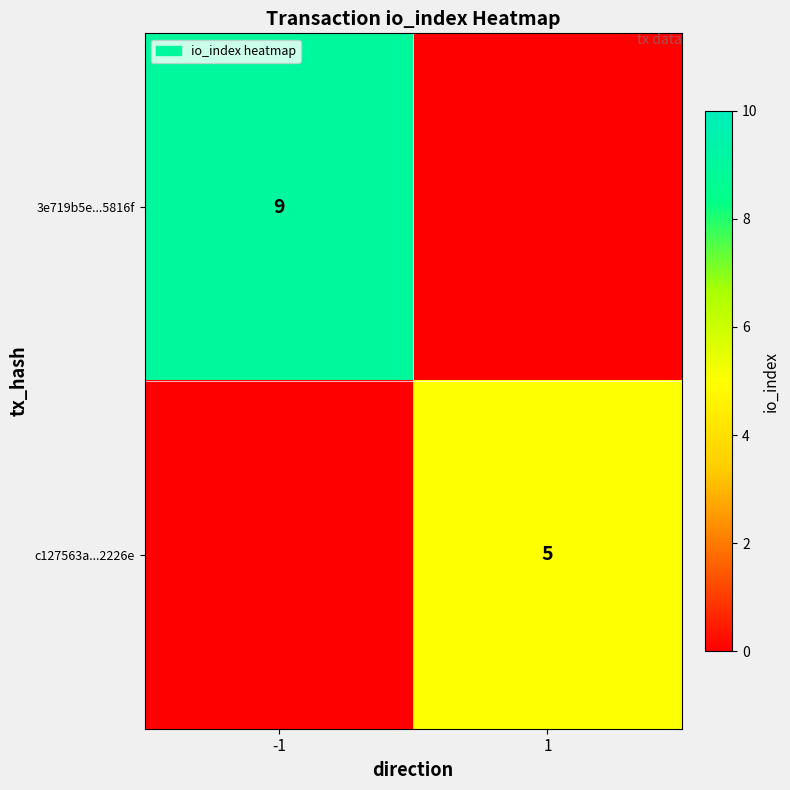

True or false: c127563a...2226e has a value of 5 at 1.

True